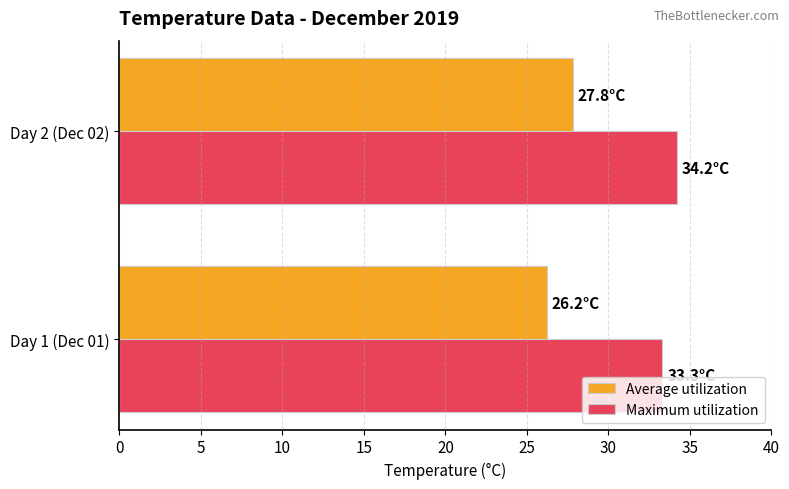

What is the difference between the maximum and minimum values in the Average utilization series?

1.6